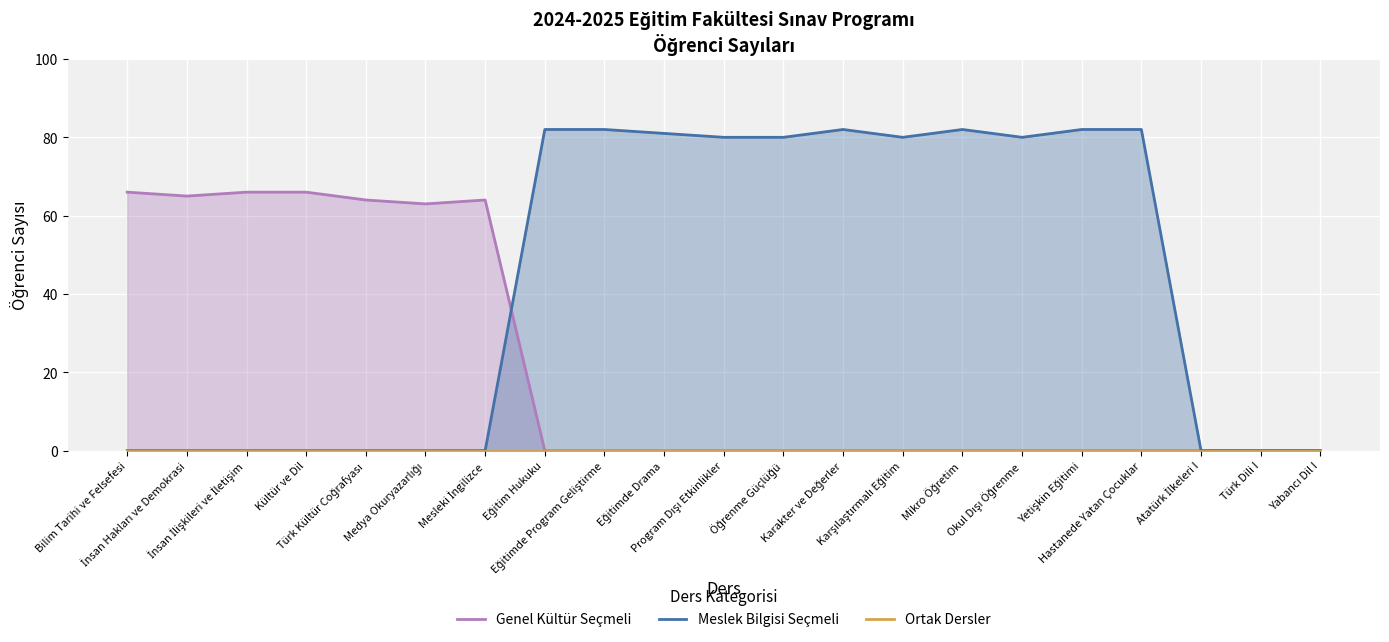

What are all the series names shown in the legend?

Genel Kültür Seçmeli, Meslek Bilgisi Seçmeli, Ortak Dersler